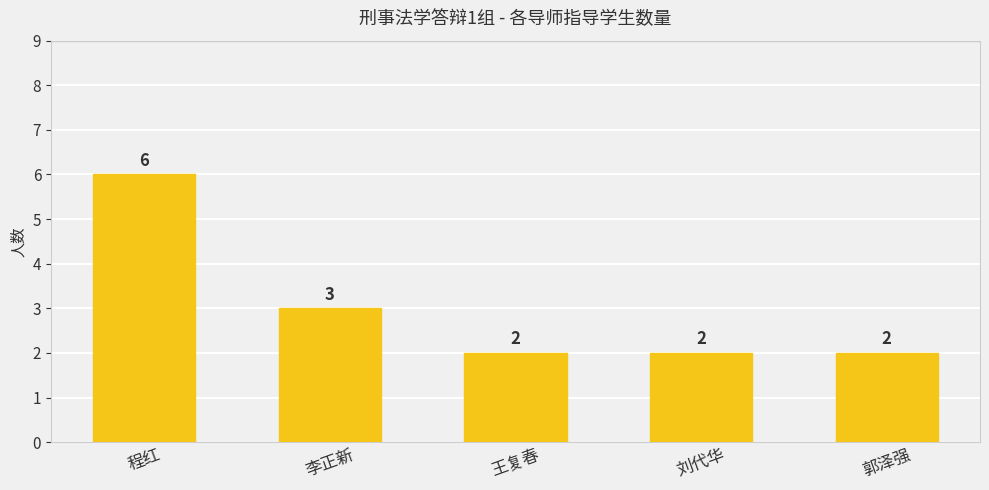

What is the value of the 2nd bar from the left?

3